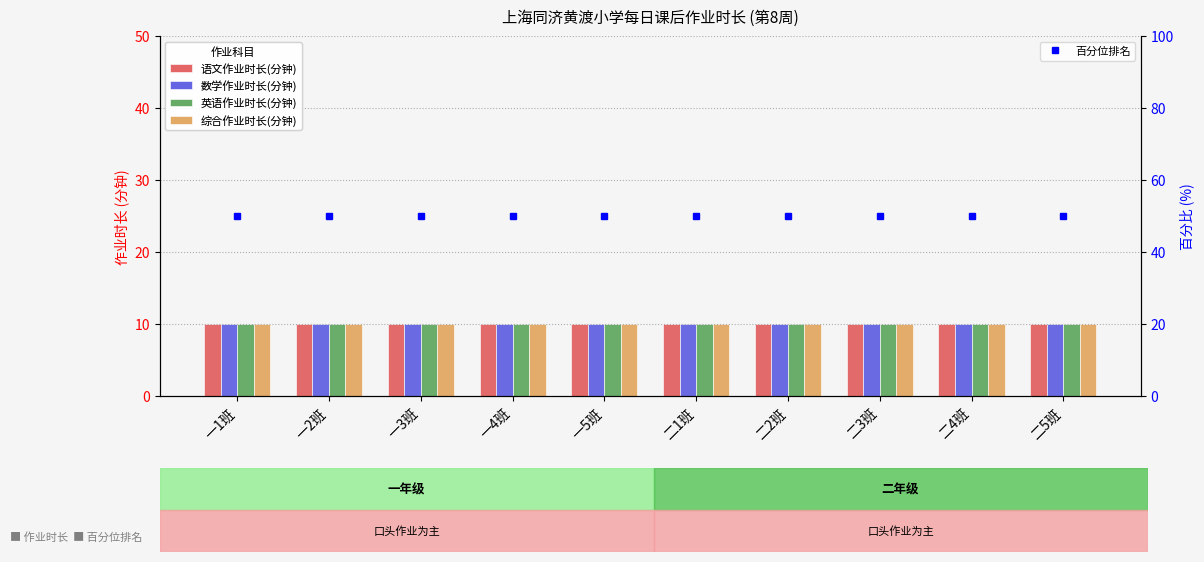

Reading right to left, extract all data points from this chart.

语文作业时长(分钟): 二5班=10	二4班=10	二3班=10	二2班=10	二1班=10	一5班=10	一4班=10	一3班=10	一2班=10	一1班=10
数学作业时长(分钟): 二5班=10	二4班=10	二3班=10	二2班=10	二1班=10	一5班=10	一4班=10	一3班=10	一2班=10	一1班=10
英语作业时长(分钟): 二5班=10	二4班=10	二3班=10	二2班=10	二1班=10	一5班=10	一4班=10	一3班=10	一2班=10	一1班=10
综合作业时长(分钟): 二5班=10	二4班=10	二3班=10	二2班=10	二1班=10	一5班=10	一4班=10	一3班=10	一2班=10	一1班=10
百分位排名: 二5班=50	二4班=50	二3班=50	二2班=50	二1班=50	一5班=50	一4班=50	一3班=50	一2班=50	一1班=50